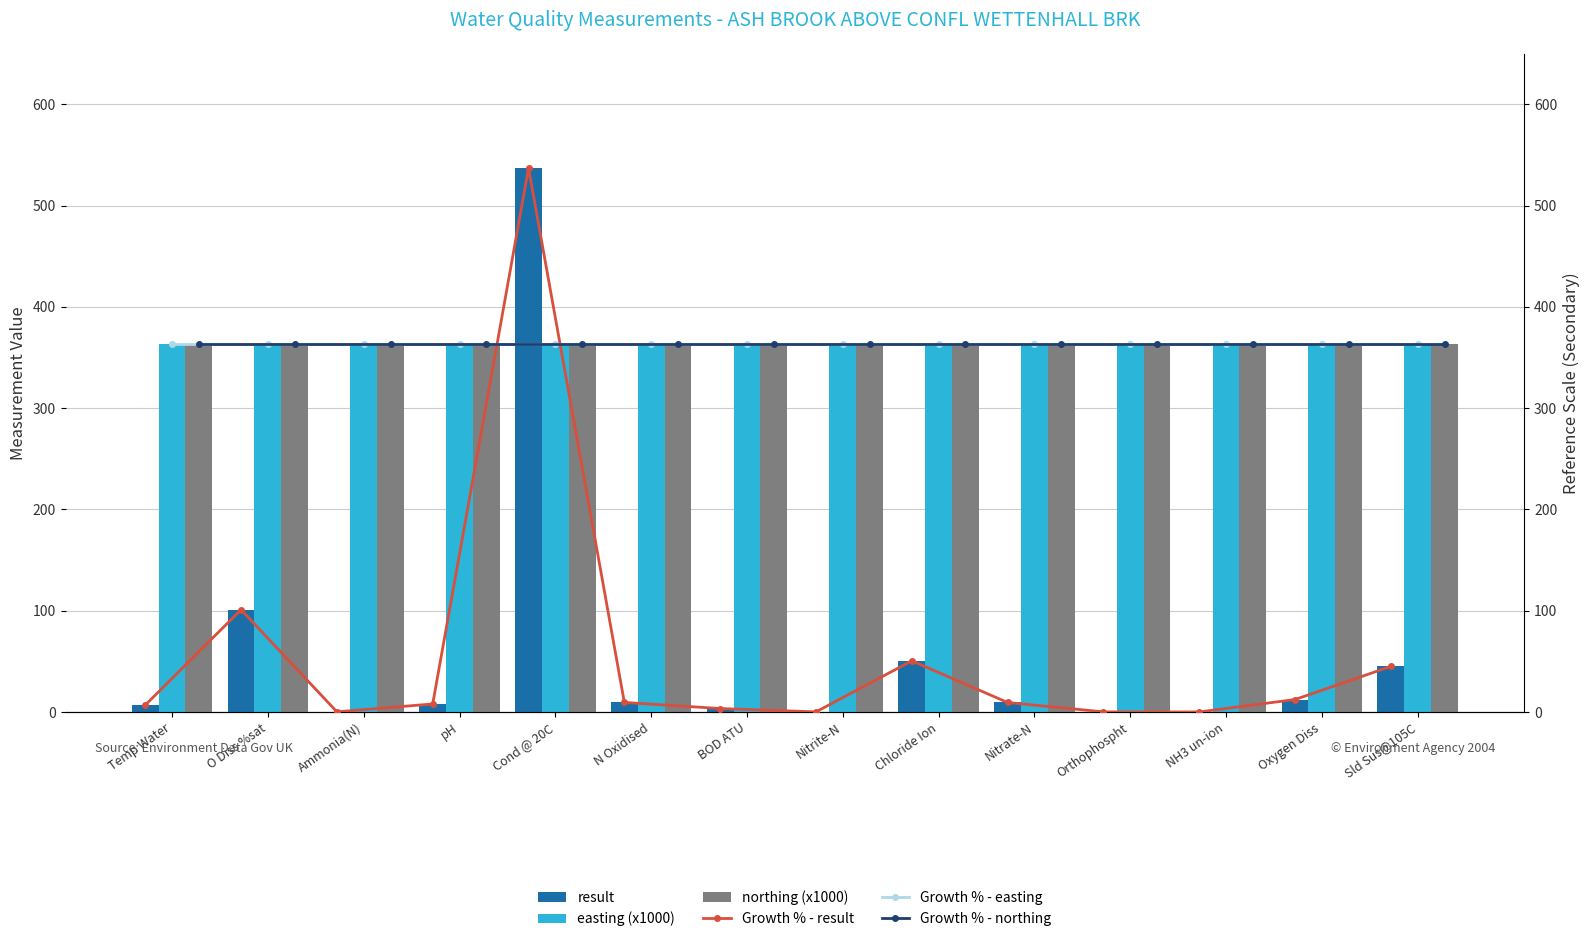

How many groups of bars are there?

14